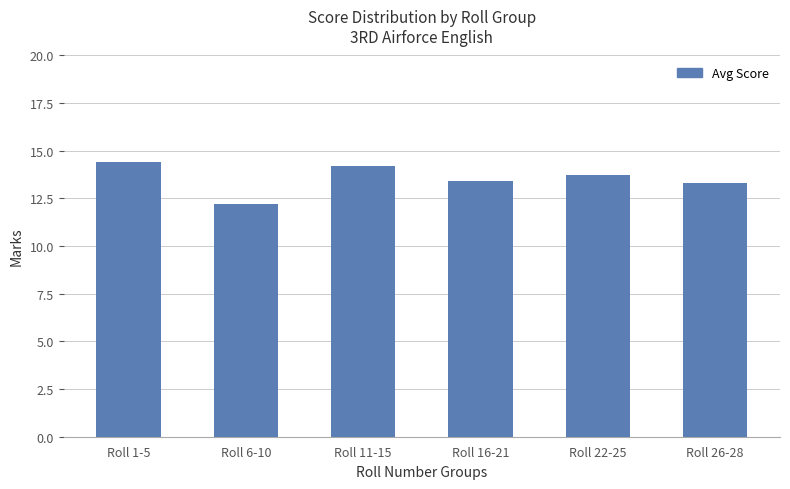

What is the ratio of the value at Roll 1-5 to the value at Roll 26-28?

1.1